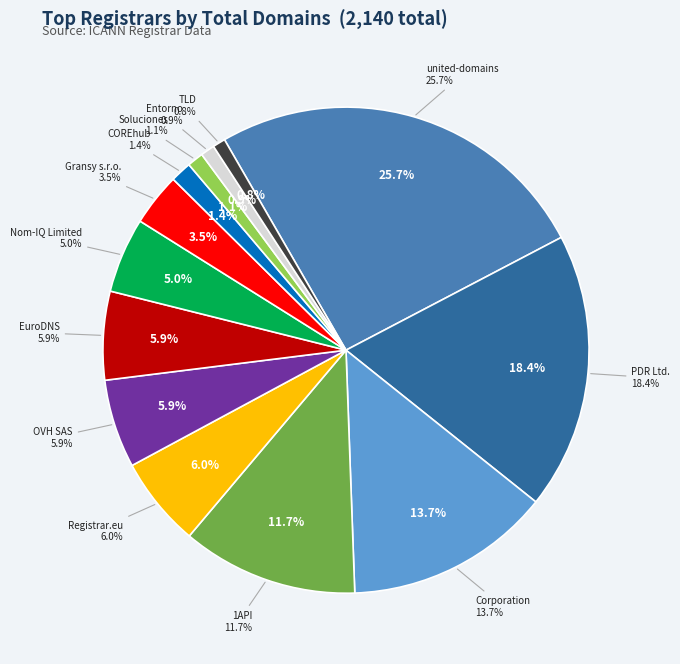

What is the smallest slice in the pie chart?

TLD Registrar Solutions